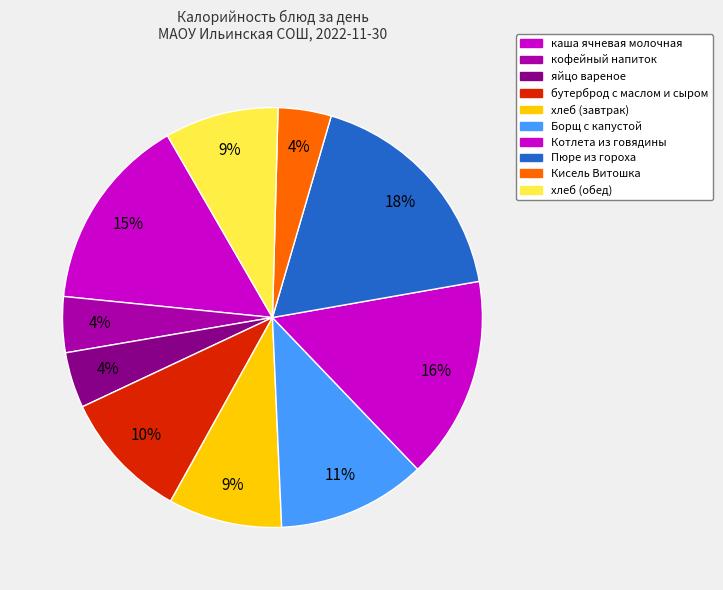

Is there any slice that represents more than half of the pie?

No